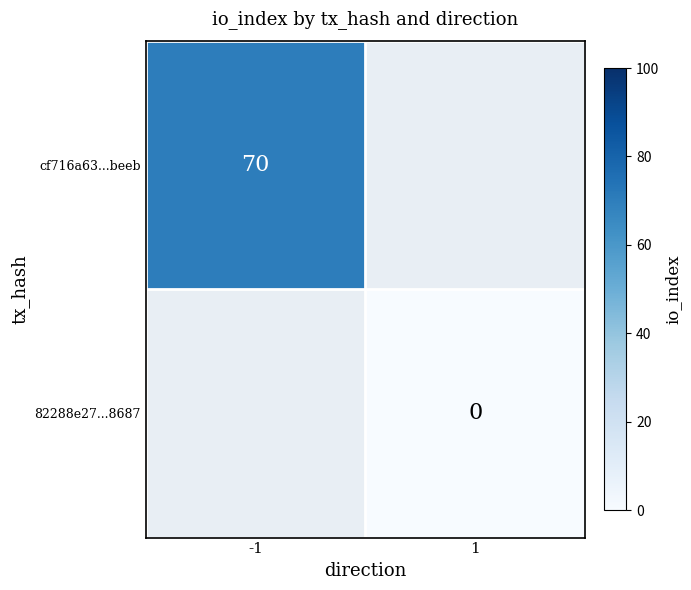

Which label corresponds to the largest value in the chart?

-1